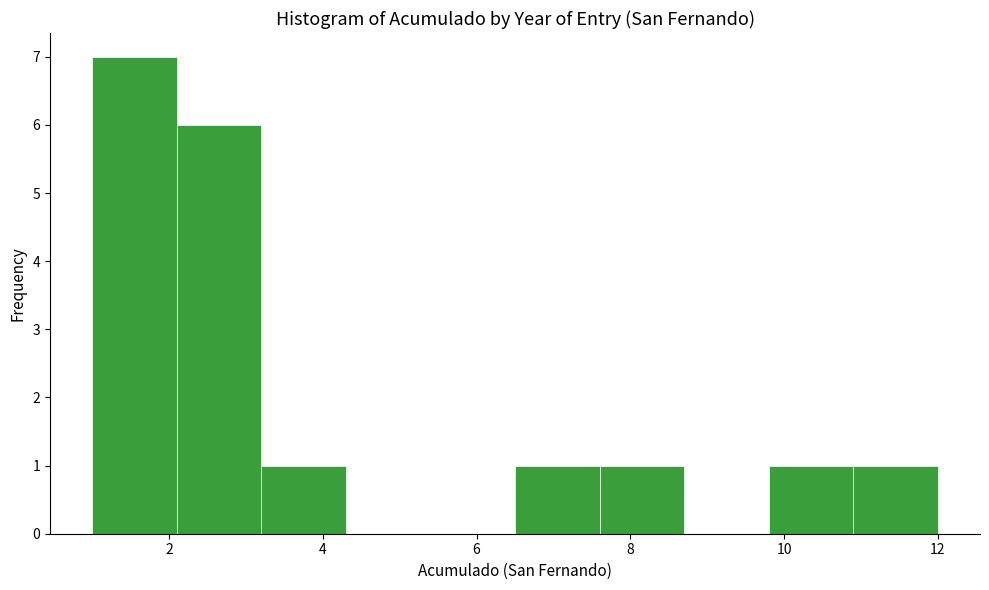

What is the height of the bar covering 7.6 to 8.7 on the x-axis? Neither the bar edges nor the heights are printed on the chart, so give them approximately, as read against the axes.

1